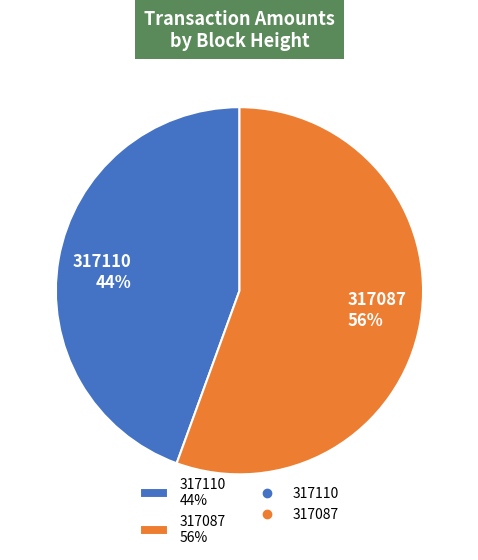

Is it true that 317110 is 44% of the pie?

True